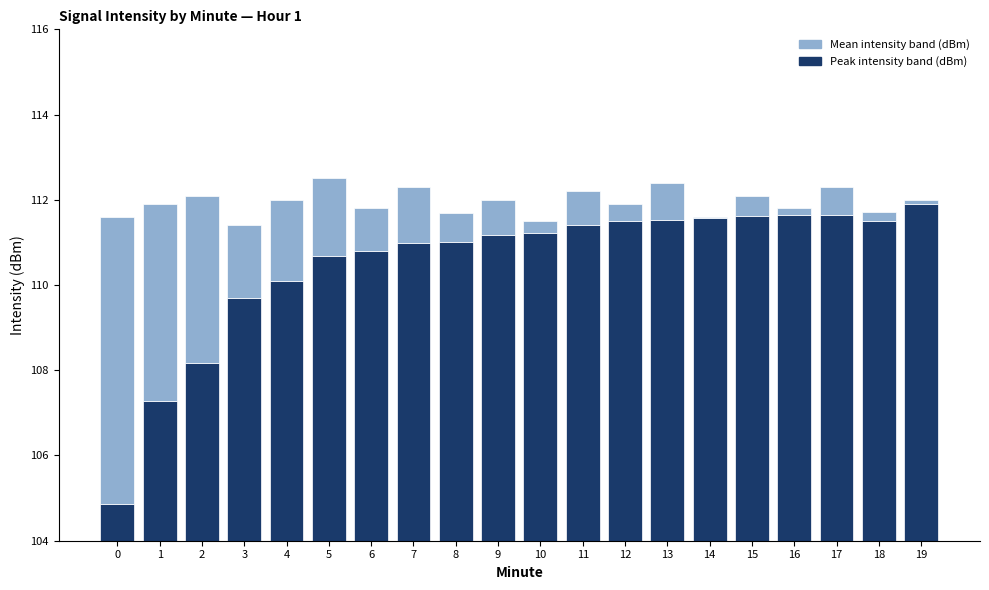

The value of Mean intensity band (dBm) at 9 is 0.8. True or false?

True